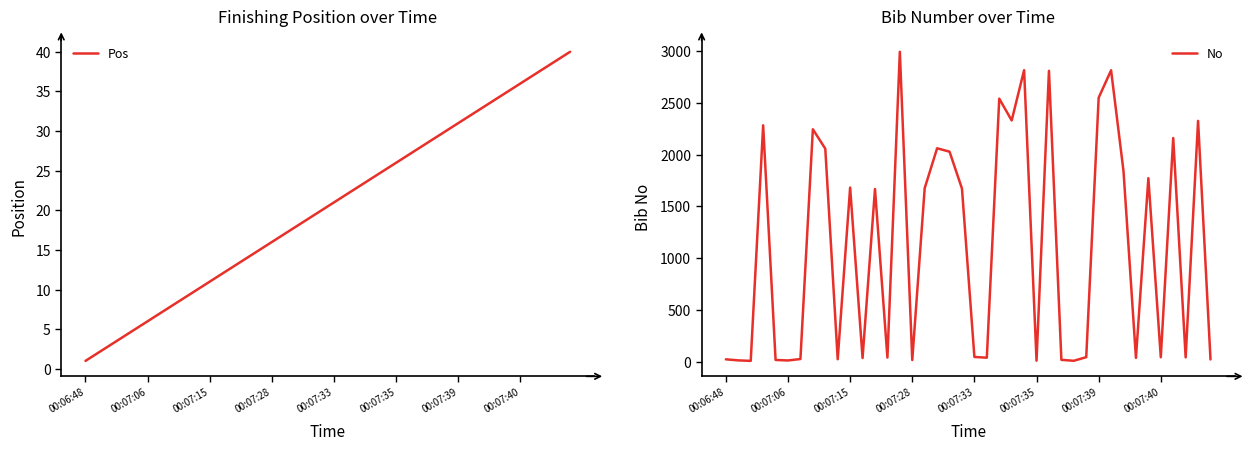

What is the highest value of the Pos series?

40